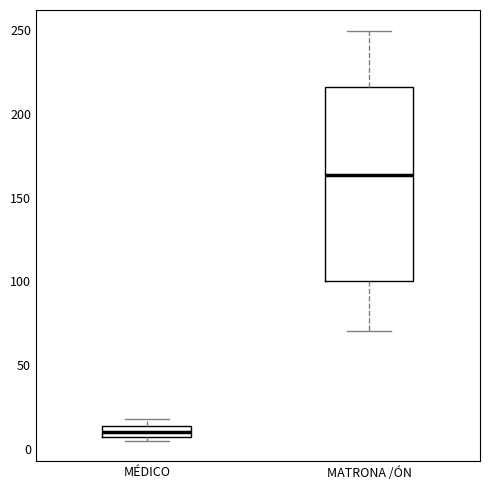

Which box is the tallest, from its lower edge to its upper edge?

MATRONA /ÓN